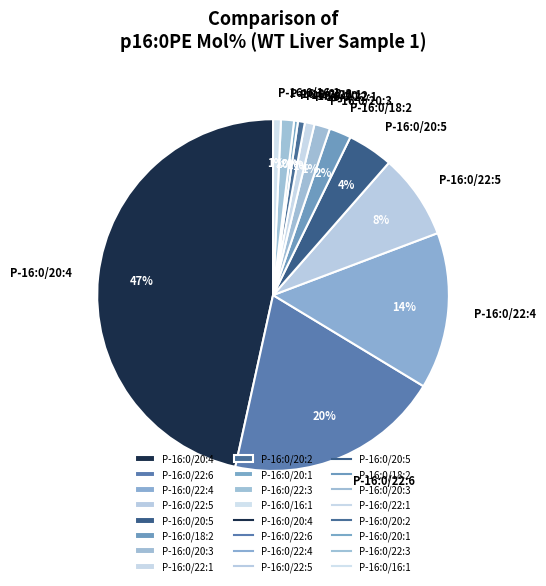

True or false: P-16:0/20:4 accounts for 47% of the total.

True